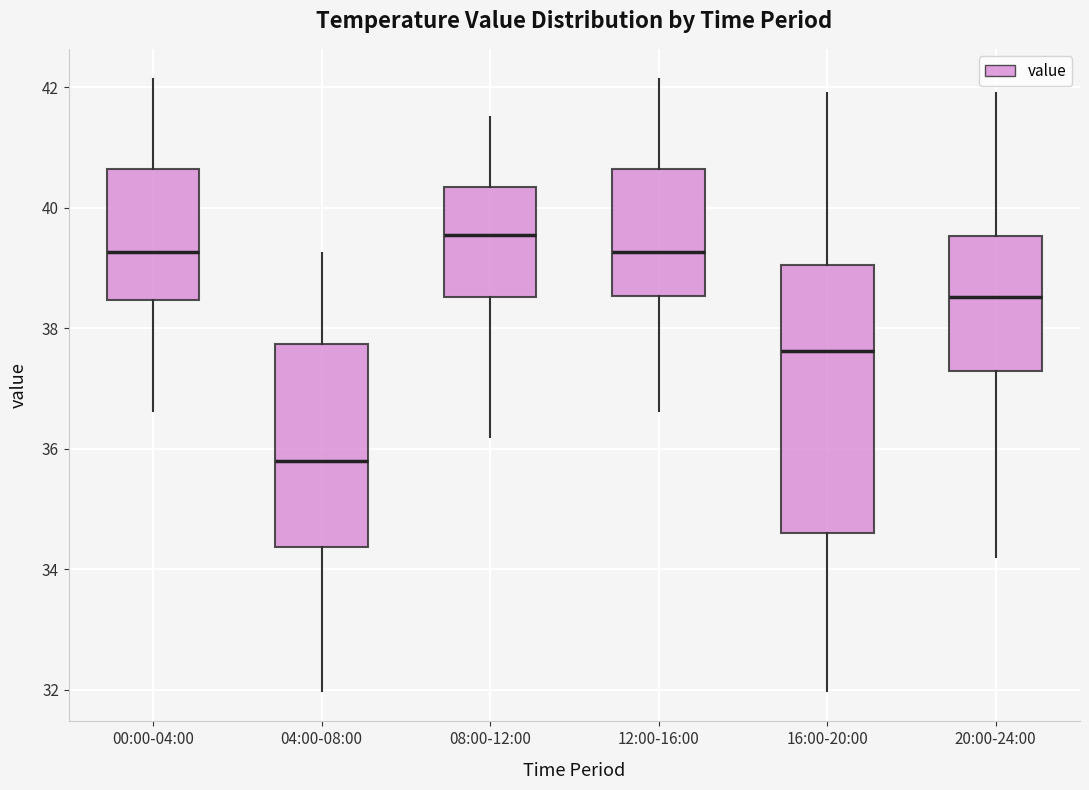

Reading left to right, read every box against the y-axis: the position of its median line, the range the box covers, and the ends of its whiskers. The values are not printed on the chart, so give them approximately, as read against the axis.

00:00-04:00: median 39.2, box 38.4 to 40.6, whiskers 36.6 to 42.2
04:00-08:00: median 35.8, box 34.4 to 37.8, whiskers 32.0 to 39.2
08:00-12:00: median 39.6, box 38.6 to 40.4, whiskers 36.2 to 41.6
12:00-16:00: median 39.2, box 38.6 to 40.6, whiskers 36.6 to 42.2
16:00-20:00: median 37.6, box 34.6 to 39.0, whiskers 32.0 to 42.0
20:00-24:00: median 38.6, box 37.2 to 39.6, whiskers 34.2 to 42.0